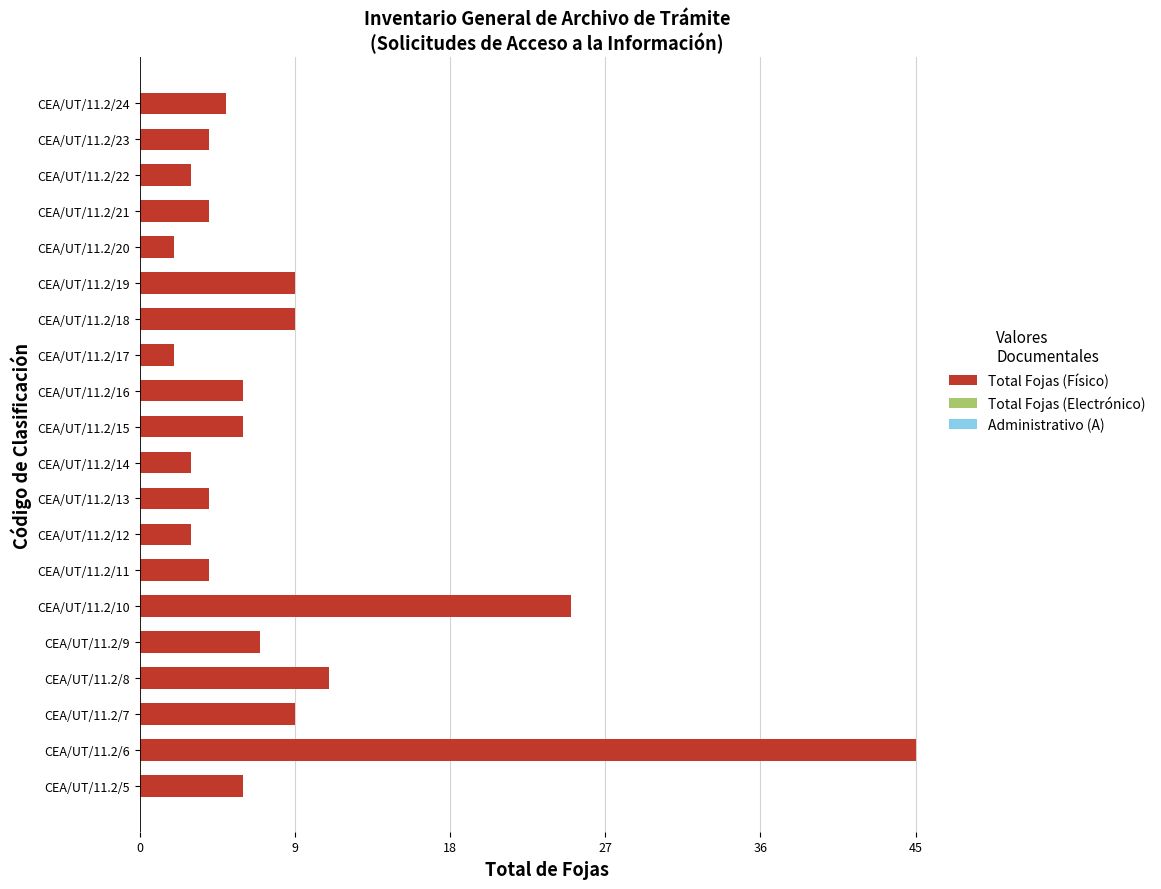

How many series are shown in this chart?

1